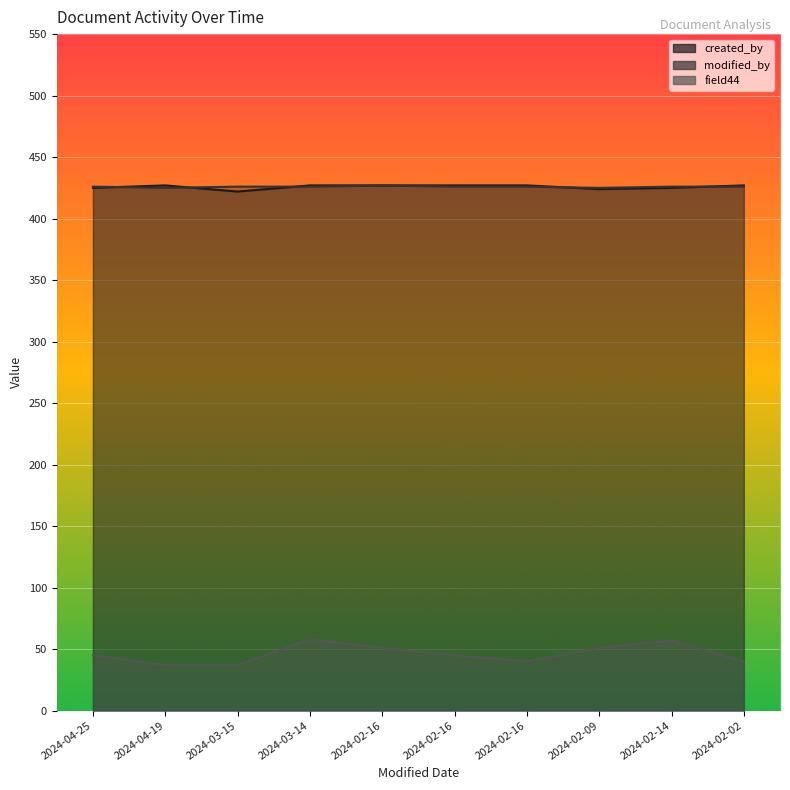

The value of modified_by at 2024-02-16 is 689. True or false?

False